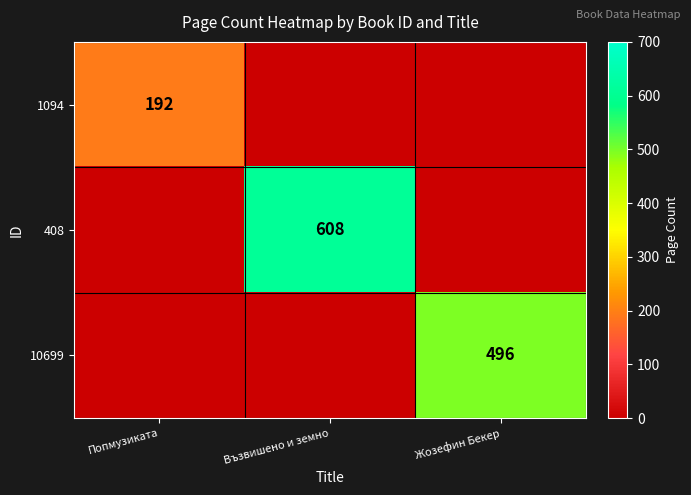

The value of 10699 at Жозефин Бекер is 496. True or false?

True